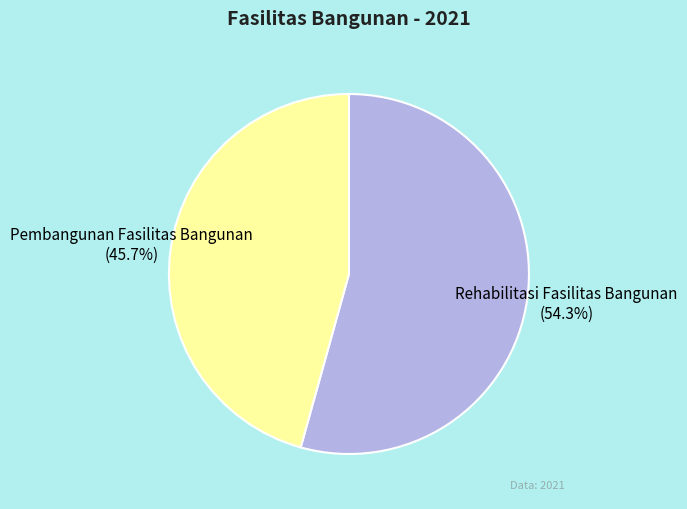

Is it true that Pembangunan Fasilitas Bangunan is 55% of the pie?

False